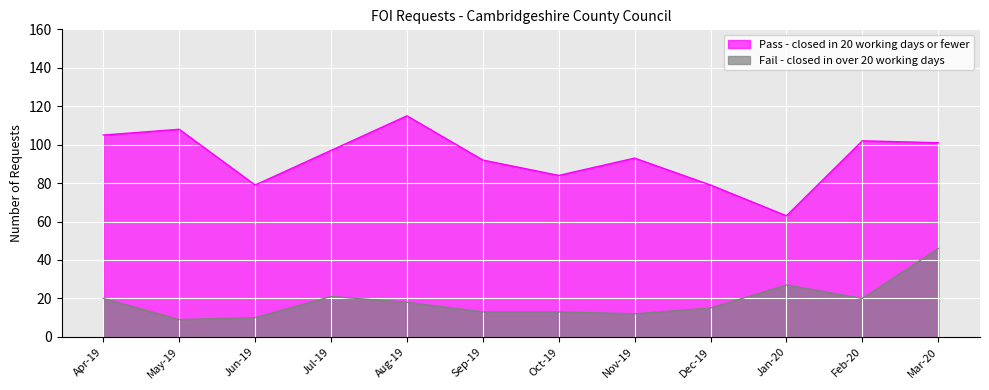

How many lines are shown in the chart?

2